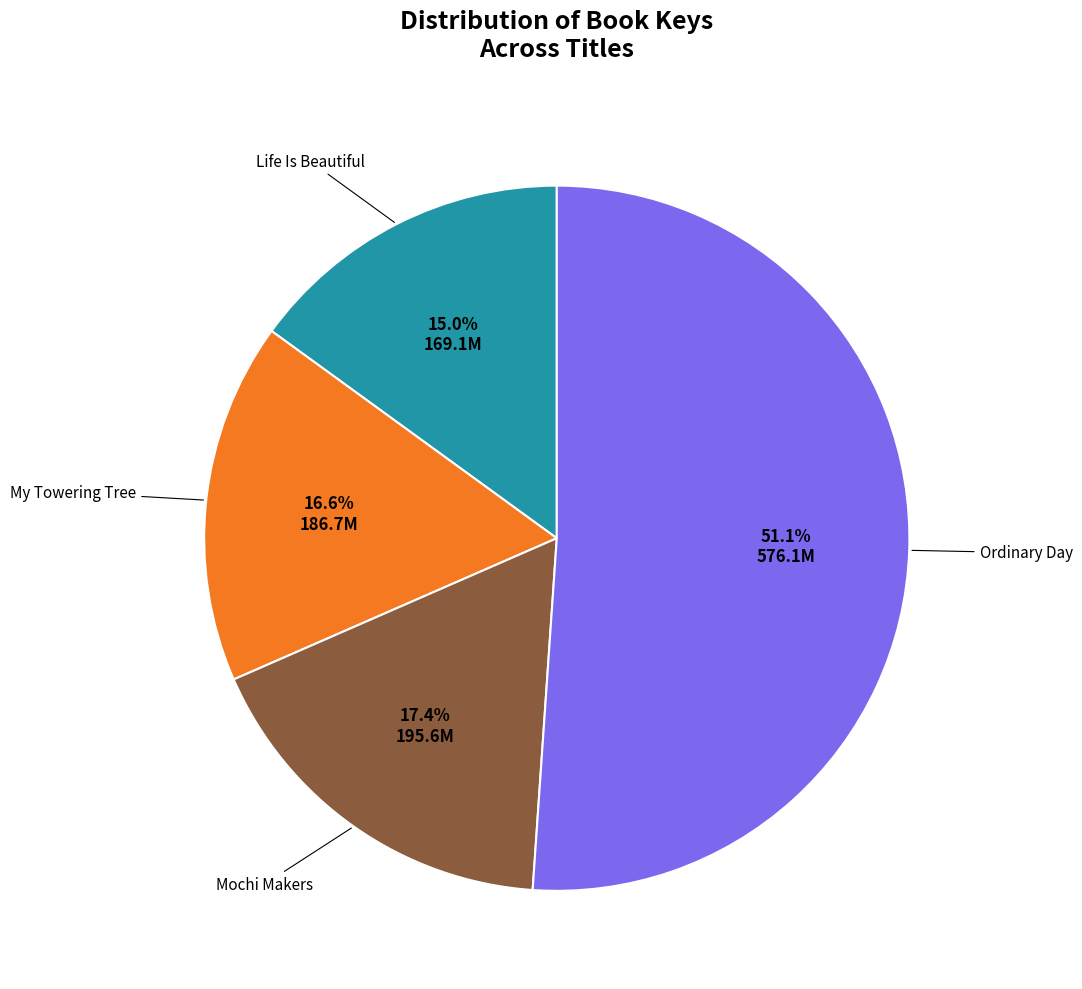

Is there any slice that represents more than half of the pie?

Yes